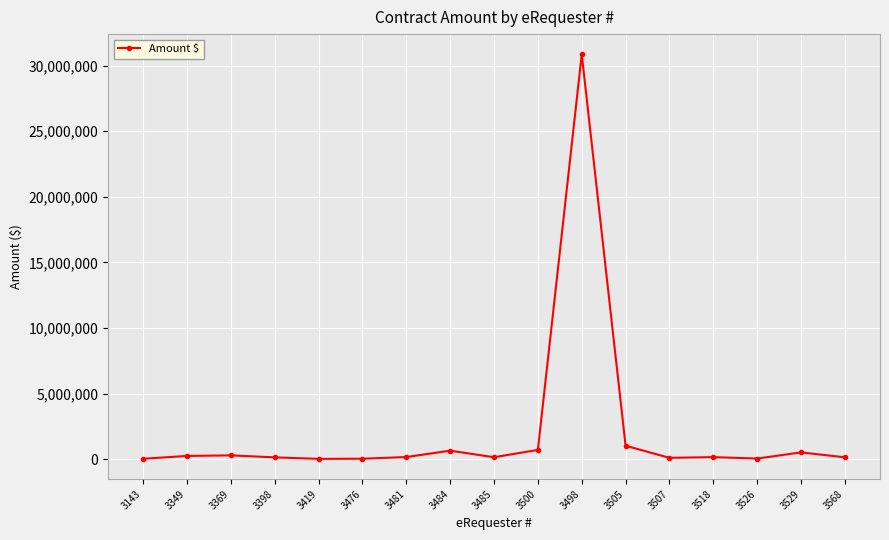

What is the change in value from 3498 to 3505?

-29836743.5